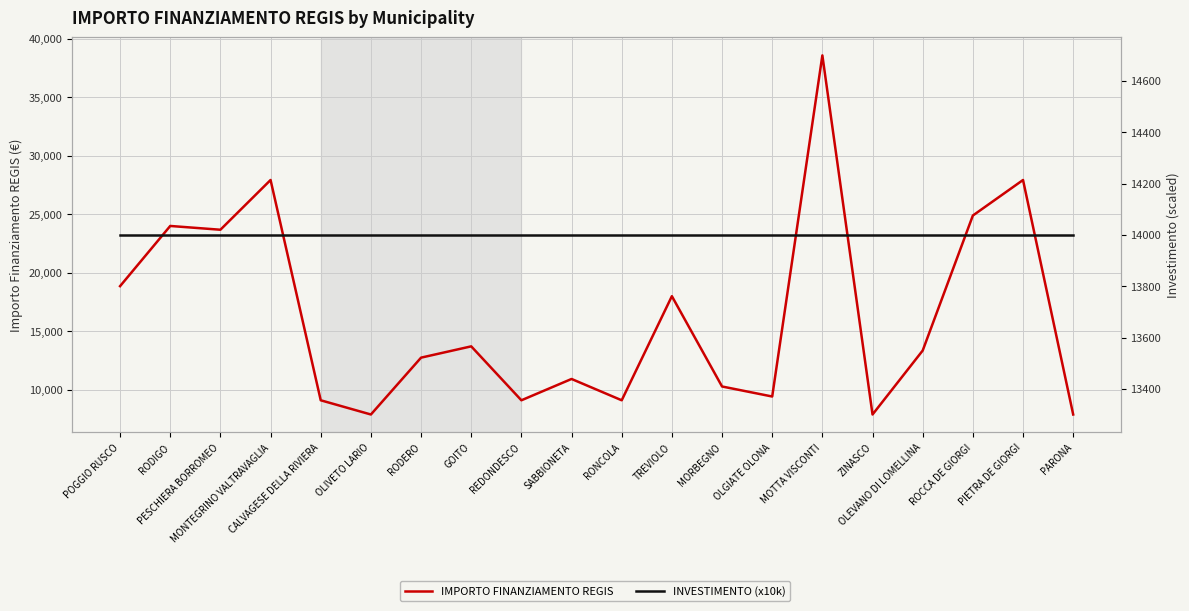

List the series in order of their peak value, lowest first.

INVESTIMENTO (x10k), IMPORTO FINANZIAMENTO REGIS